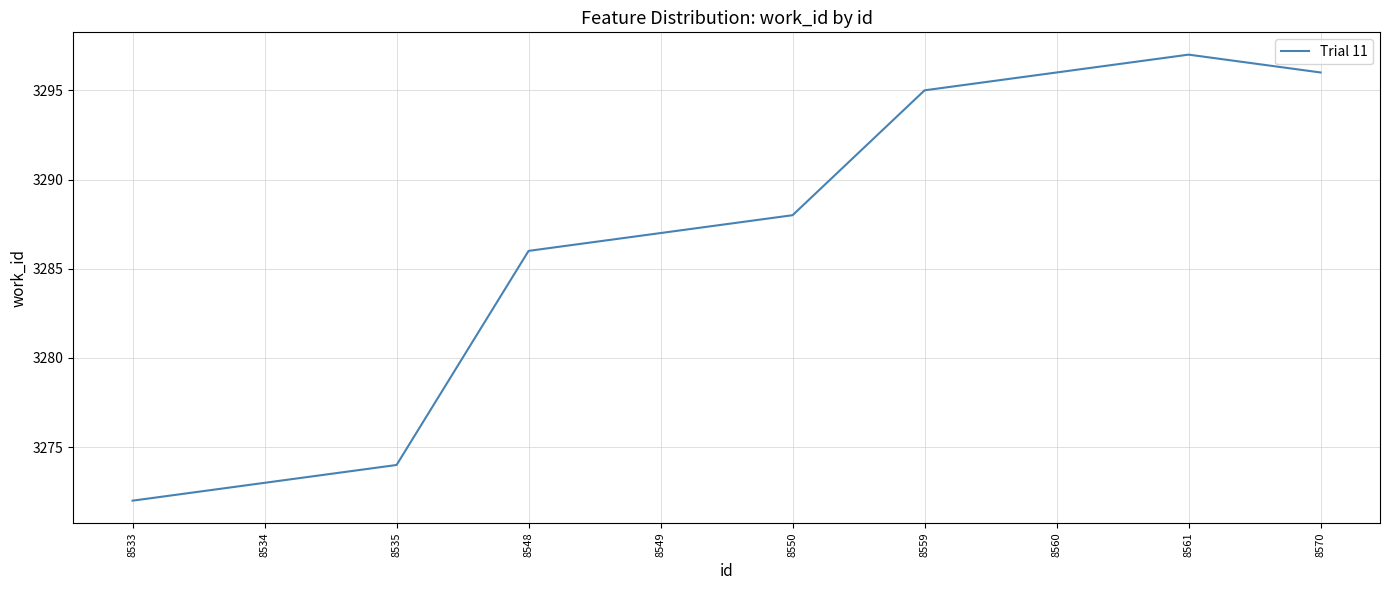

The value at 8535 is 3274. True or false?

True